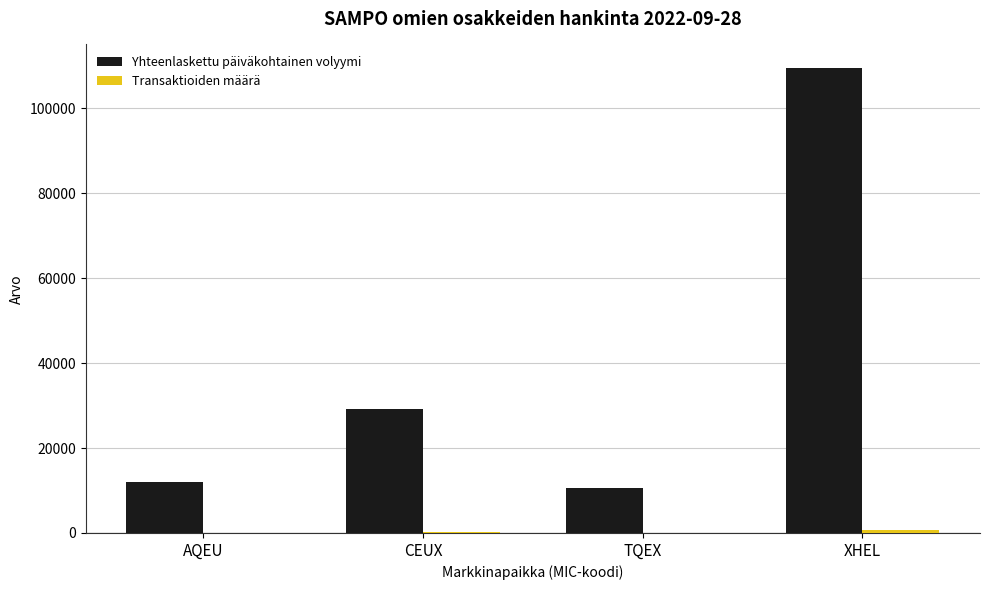

True or false: Yhteenlaskettu päiväkohtainen volyymi has a value of 12070 at AQEU.

True